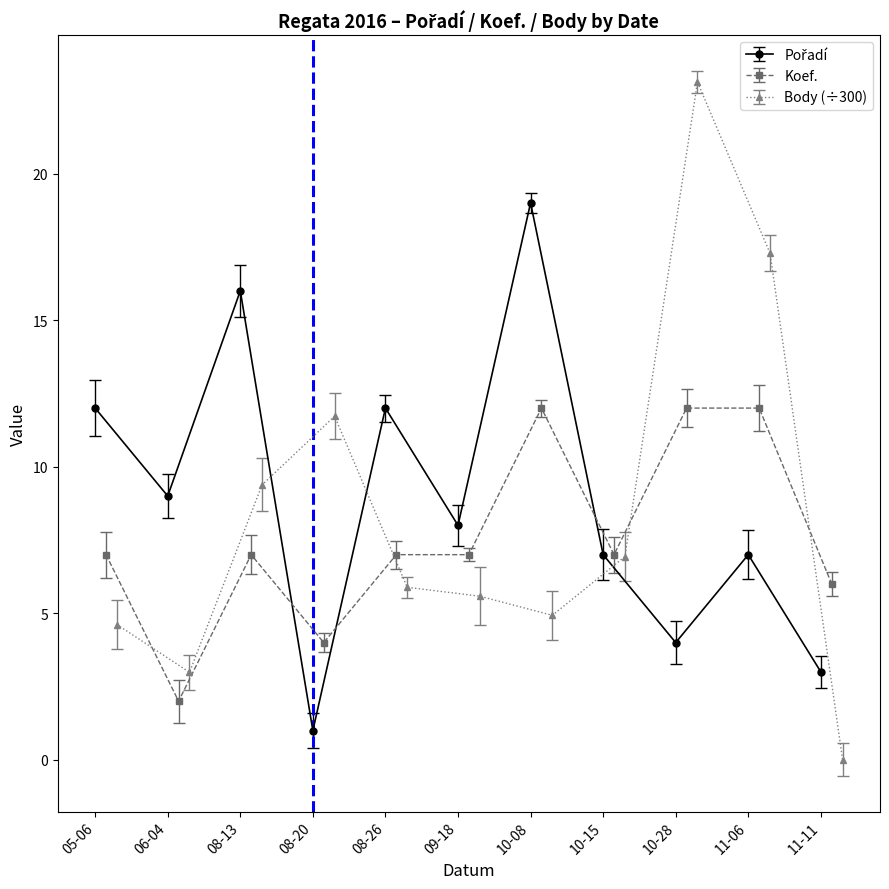

At how many categories does at least one series exceed 1?

11